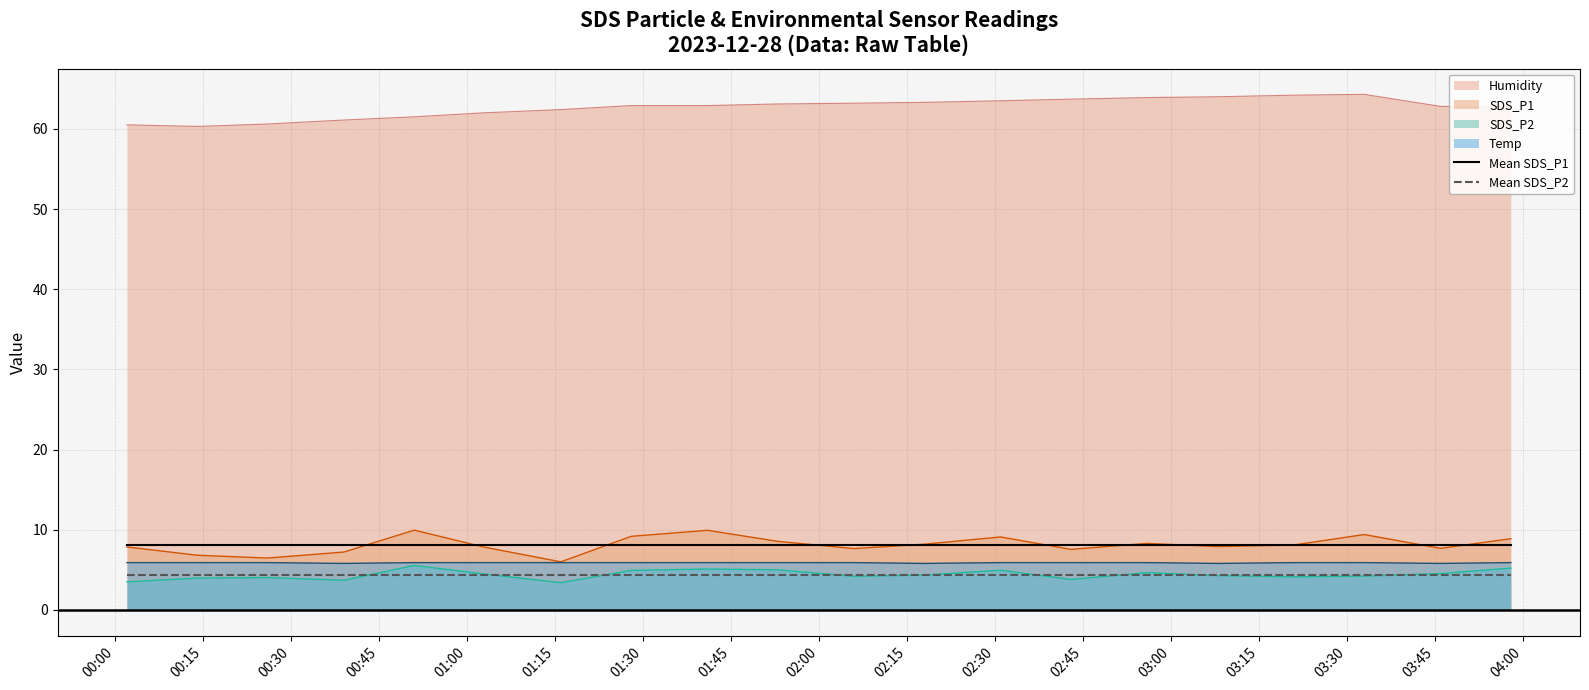

Which series has the largest total across all categories?

Humidity